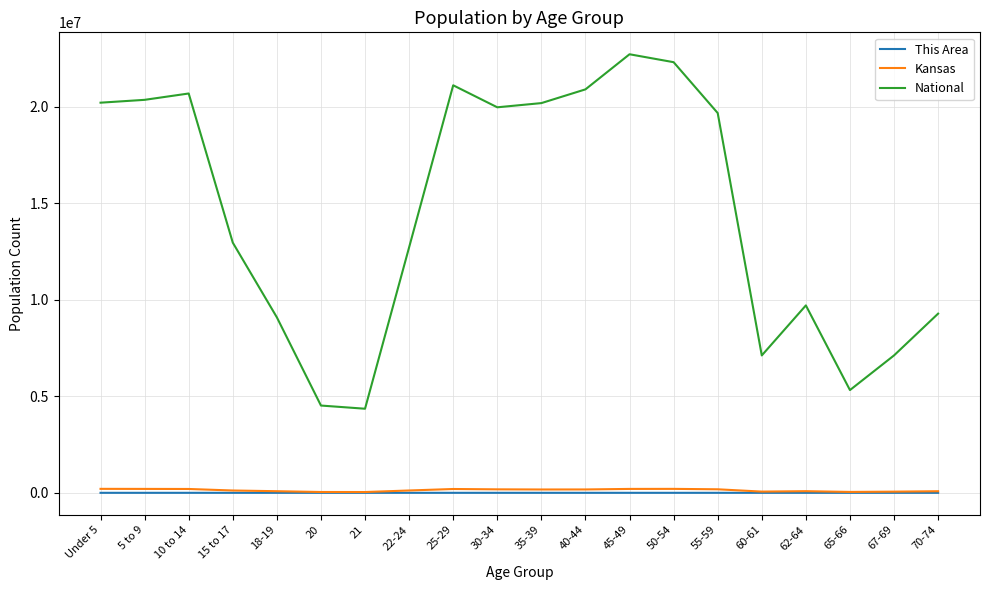

The value of National at 62-64 is 9704197. True or false?

True